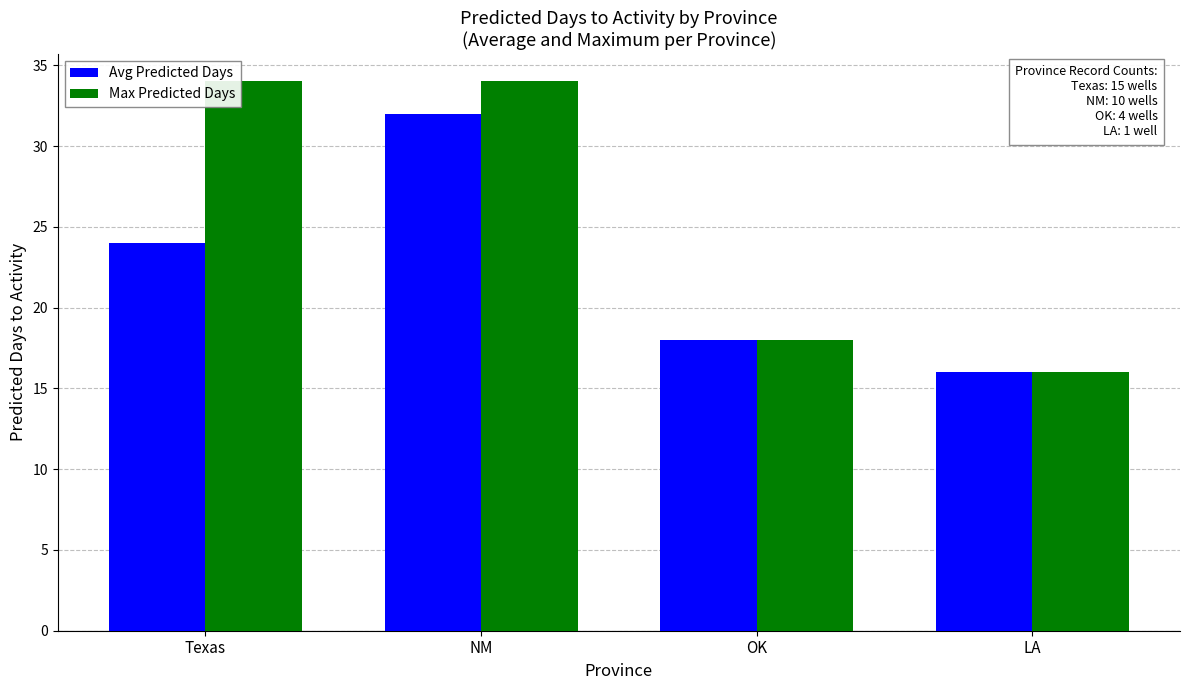

At Texas, list the series in order from largest to smallest.

Max Predicted Days, Avg Predicted Days